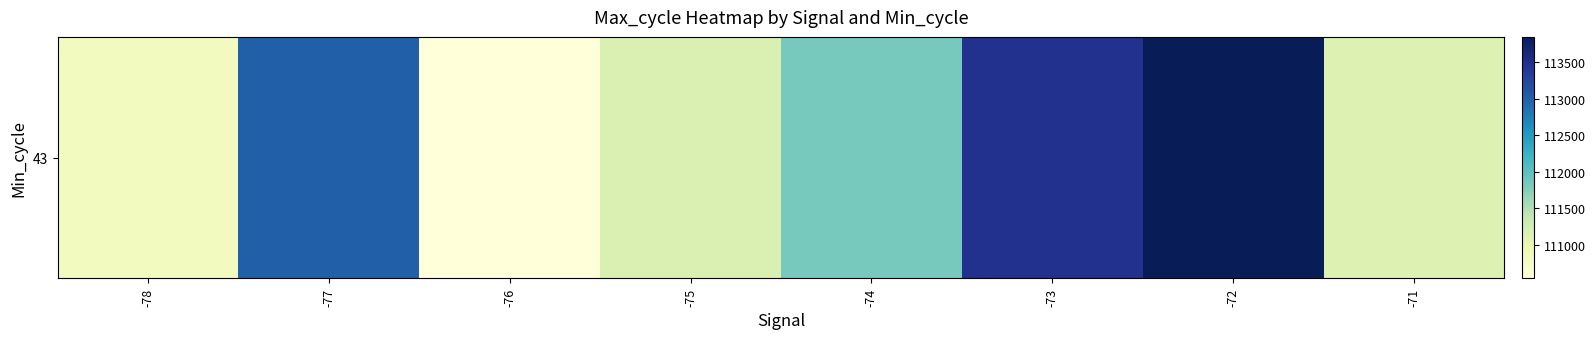

What is the ratio of the value at -73 to the value at -76?

1.0